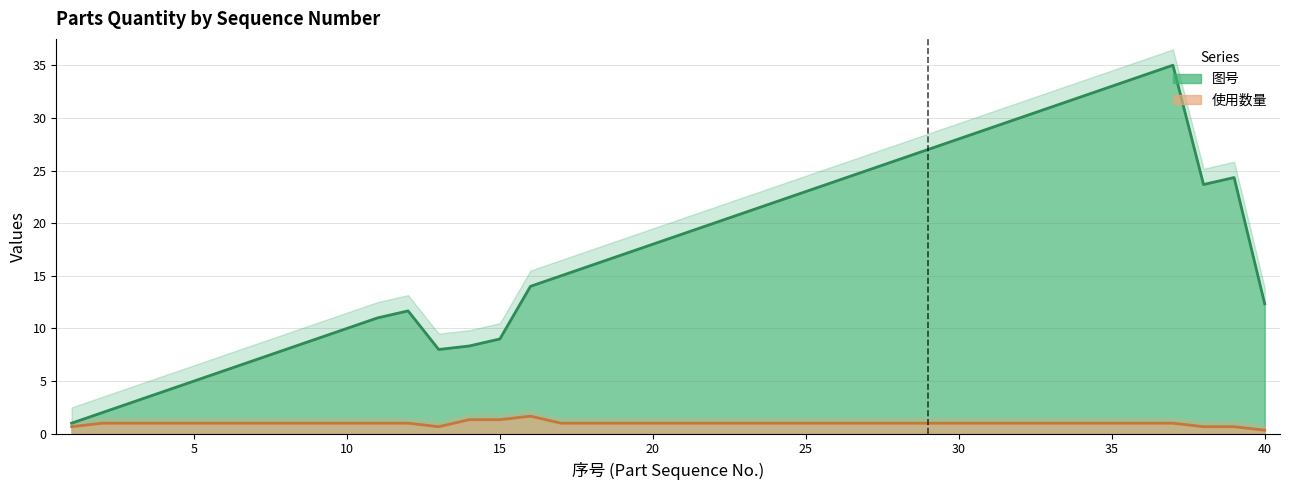

True or false: 图号 (line) has a value of 7.5 at 16.

False